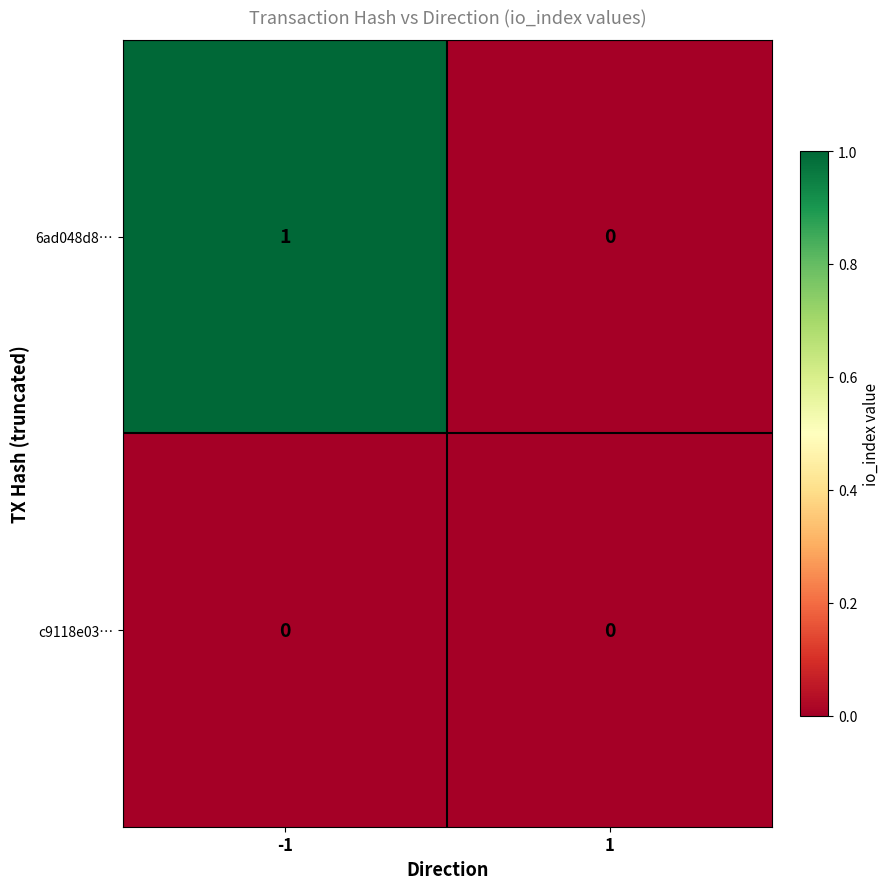

Reading left to right, list all the values displayed in this chart.

6ad048d8…: 1	0
c9118e03…: 0	0